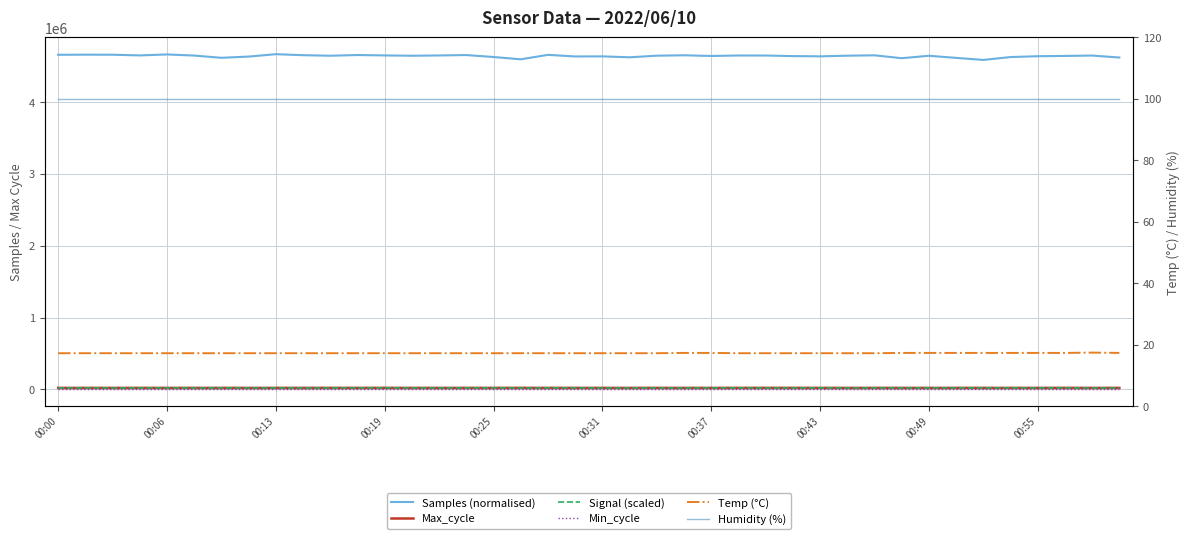

True or false: Humidity (%) and Signal (scaled) intersect in this chart.

False